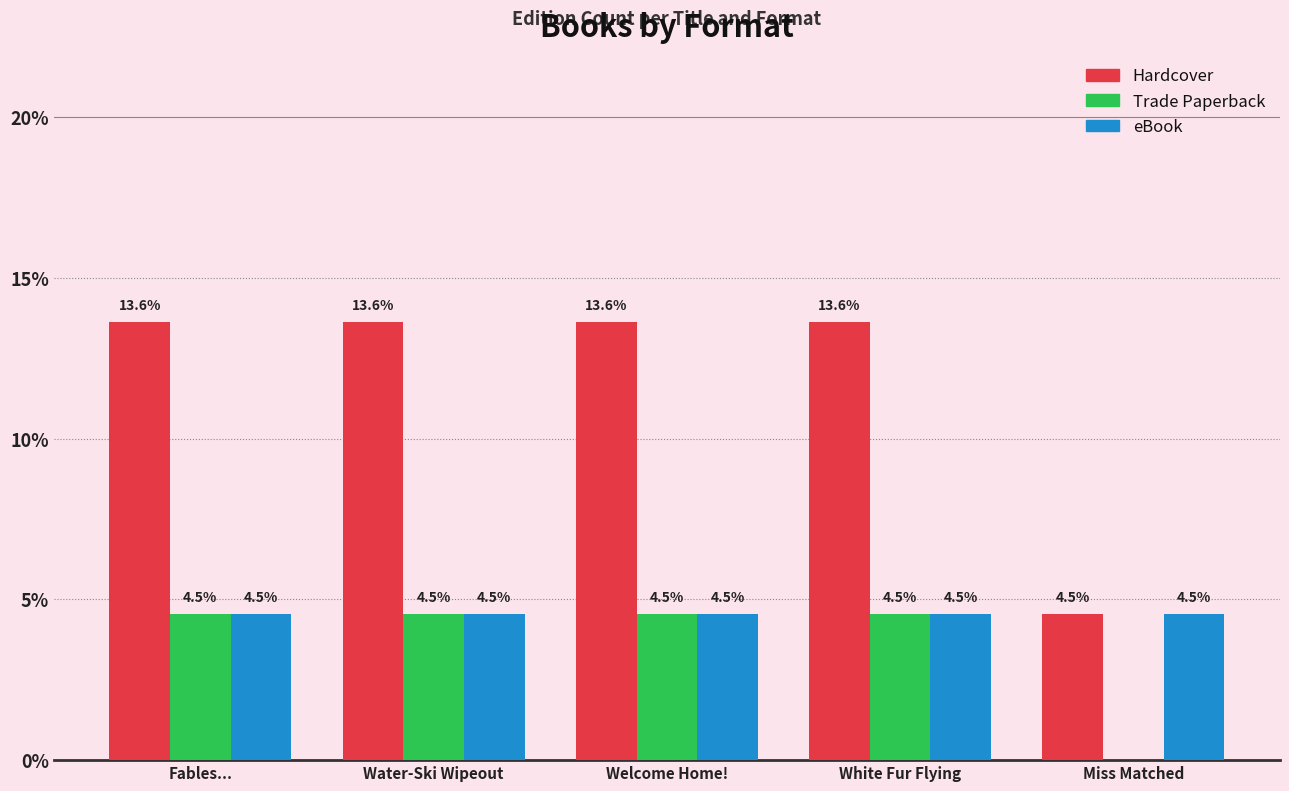

What is the maximum value for eBook?

4.5